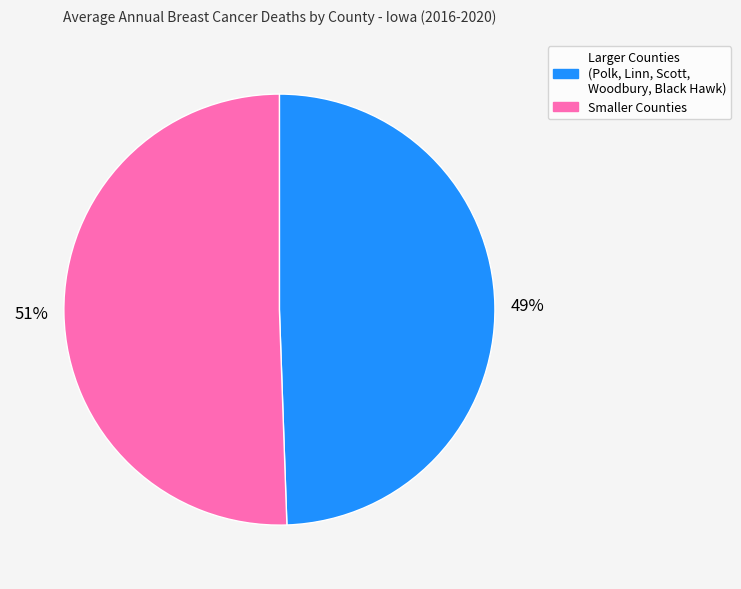

Rank the categories by value from highest to lowest.

Smaller Counties, Larger Counties (Polk, Linn, Scott, Woodbury, Black Hawk)